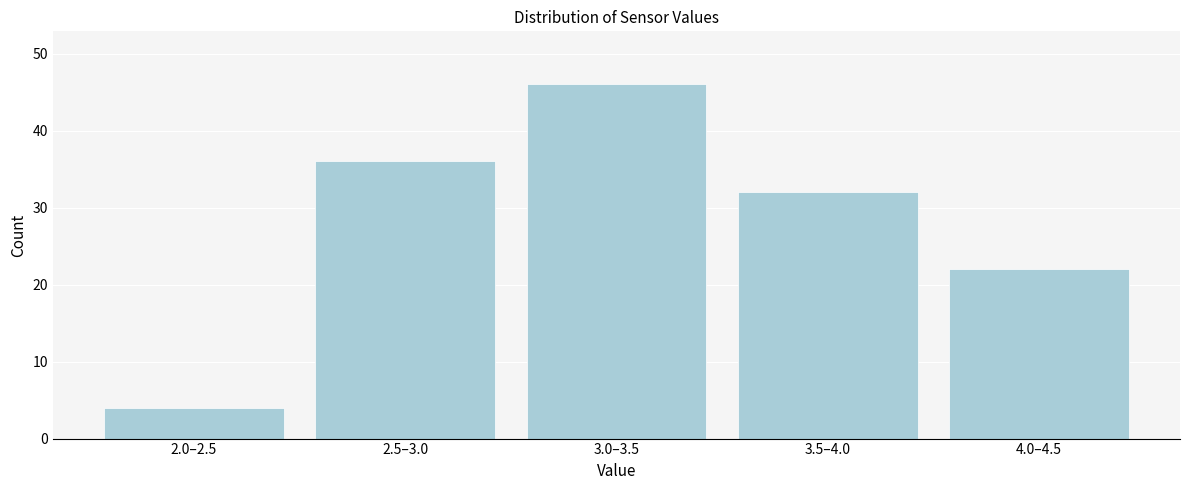

Reading left to right, list all the values displayed in this chart.

4	36	46	32	22